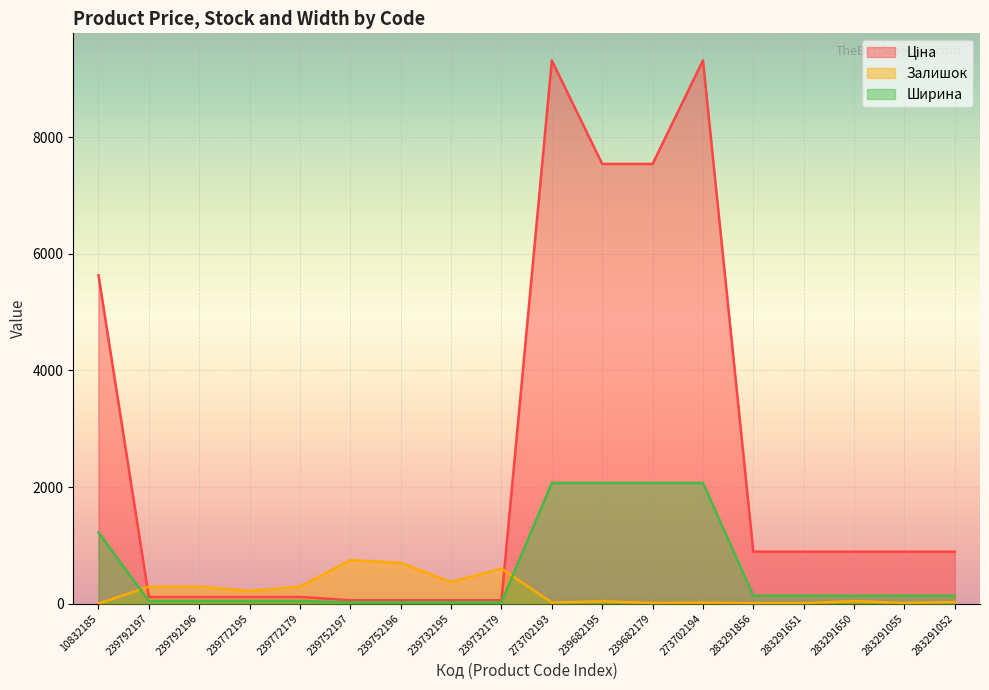

Which label corresponds to the smallest value in the chart?

10832185